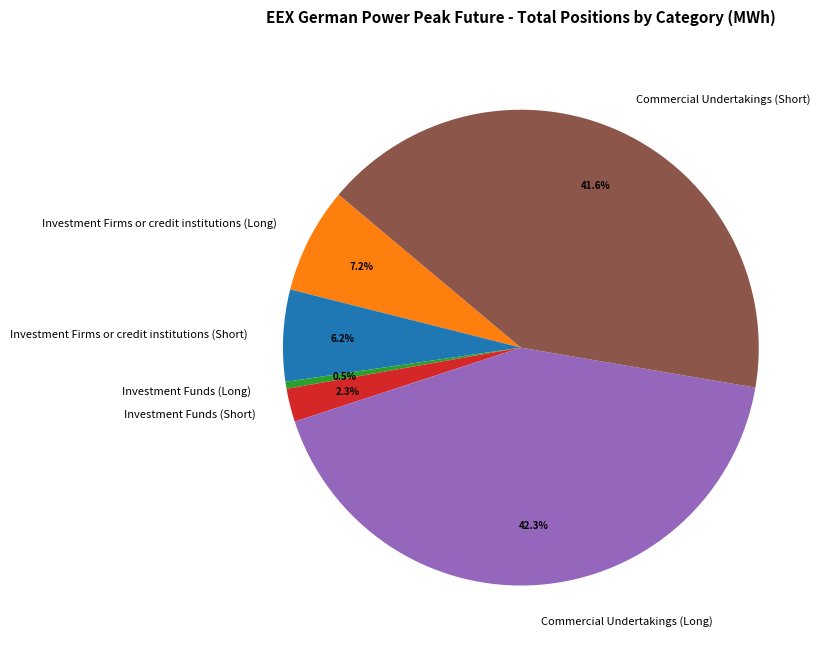

To the nearest percent, what percentage of the pie is Investment Firms or credit institutions (Short)?

6%